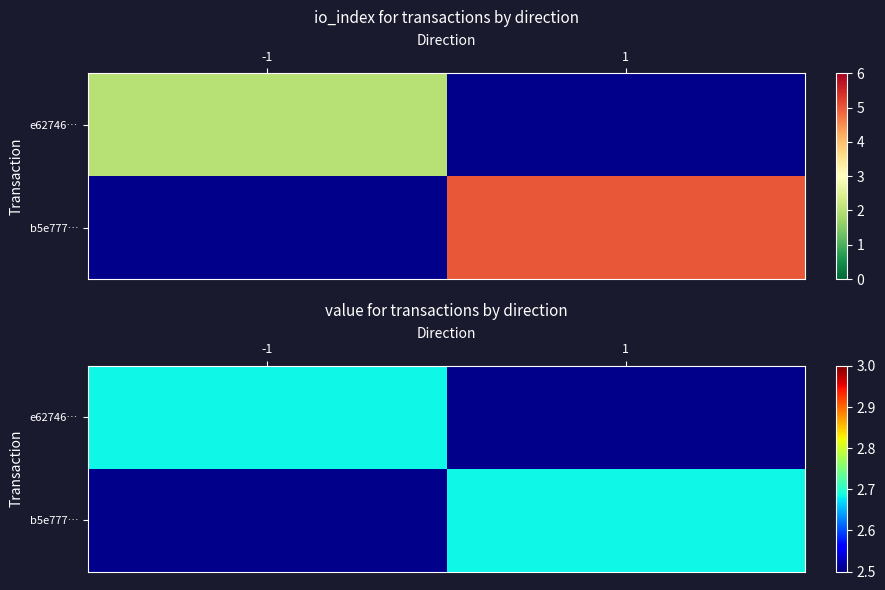

Which label corresponds to the largest value in the chart?

io_index